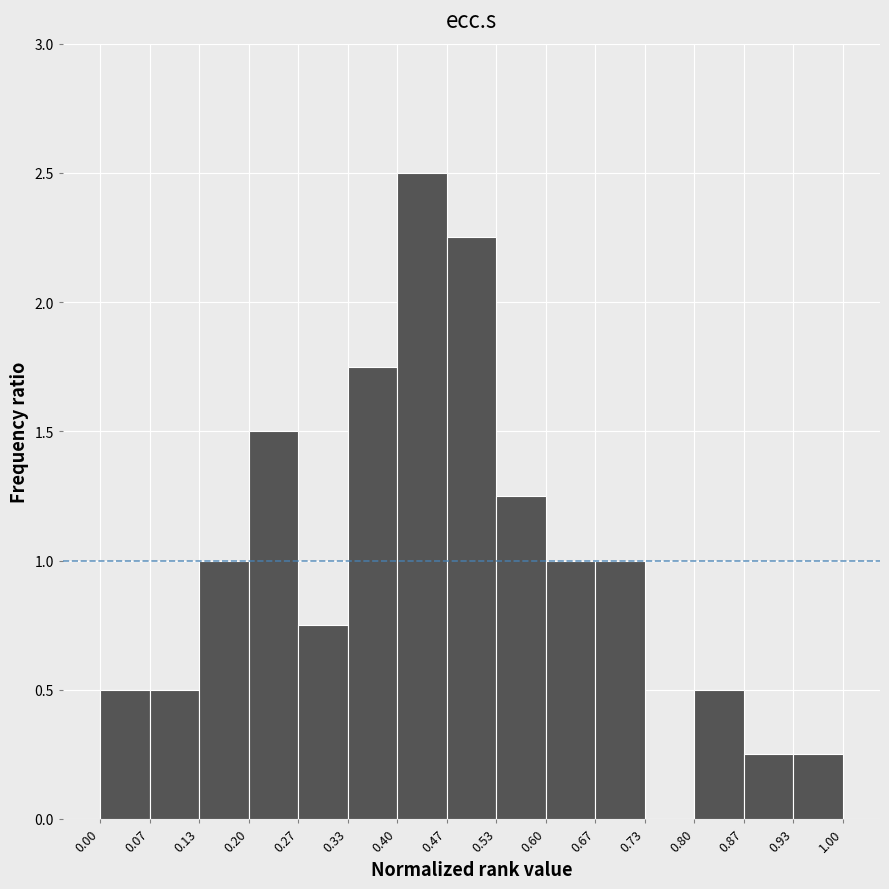

Which range on the x-axis has the tallest bar?

0.40 to 0.47